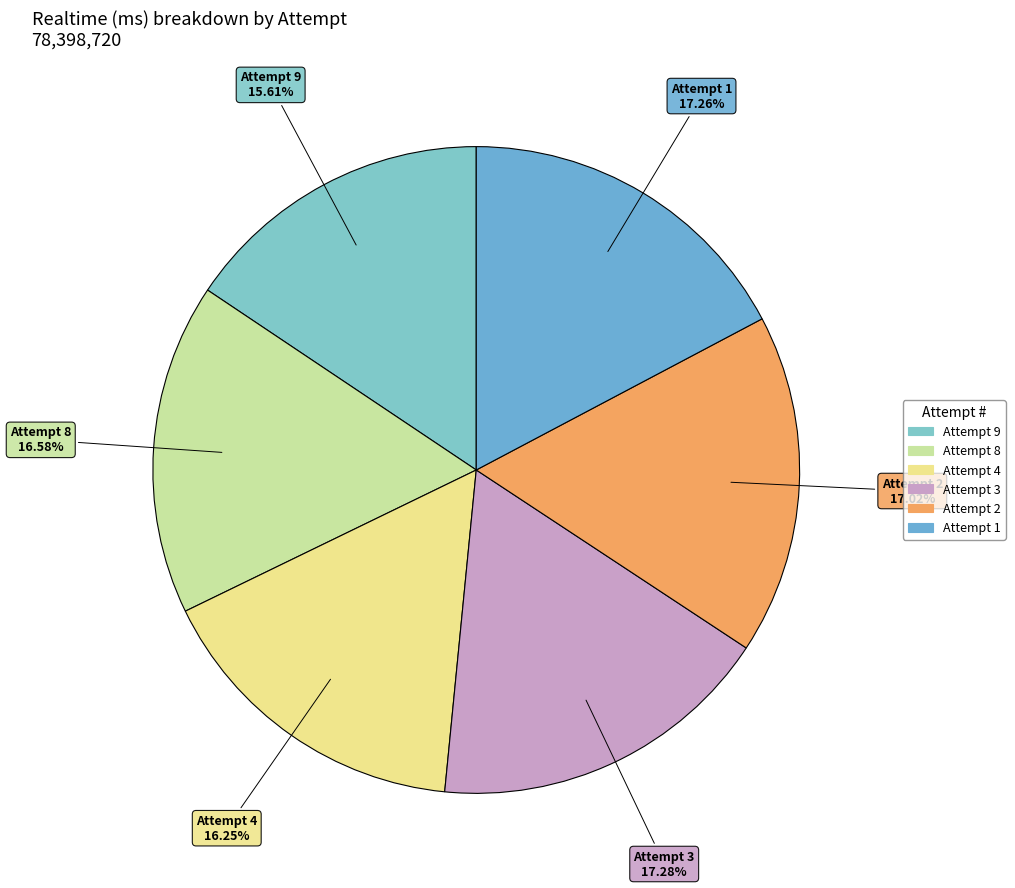

What percentage is NOT represented by Attempt 2?

83.0%